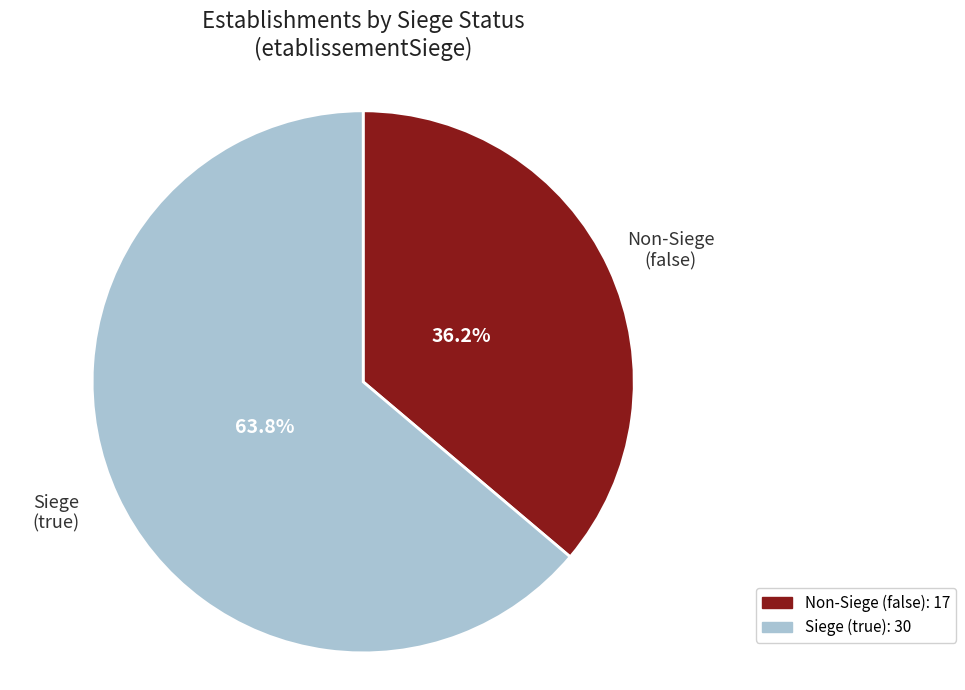

Count the number of slices in the pie.

2